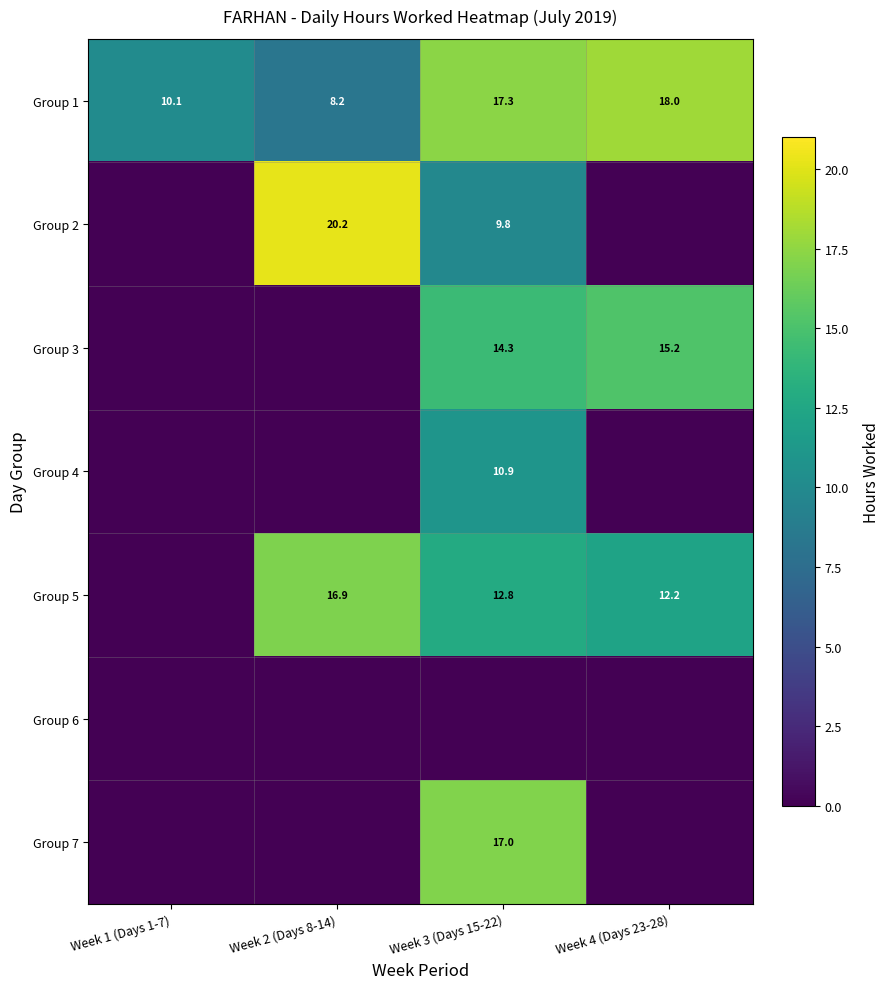

Where does the Group 1 series first go above 17?

Week 3 (Days 15-22)